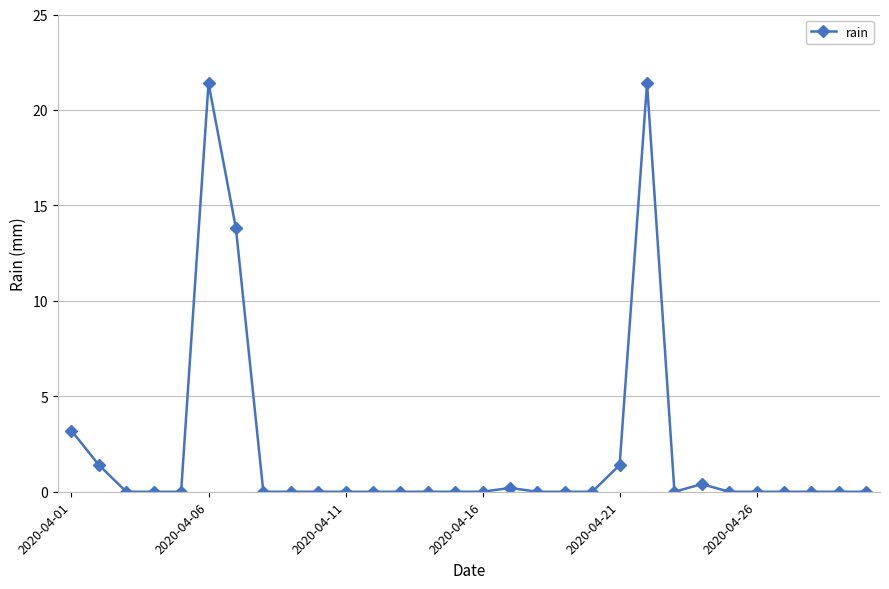

Reading left to right, extract all data points from this chart.

3.2	1.4	0.0	0.0	0.0	21.4	13.8	0.0	0.0	0.0	0.0	0.0	0.0	0.0	0.0	0.0	0.2	0.0	0.0	0.0	1.4	21.4	0.0	0.4	0.0	0.0	0.0	0.0	0.0	0.0